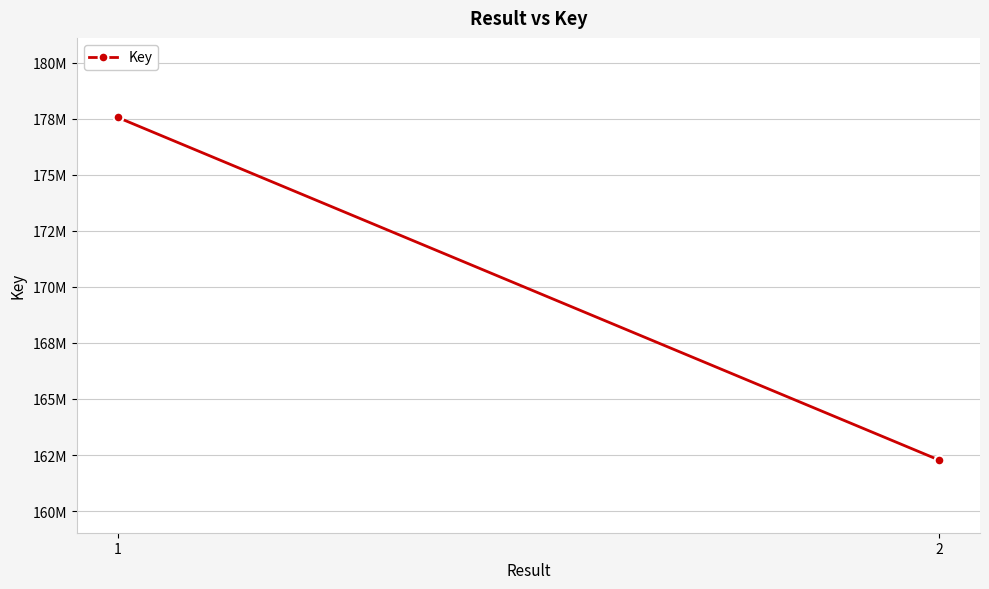

What is the change in value from 1 to 2?

-15285505